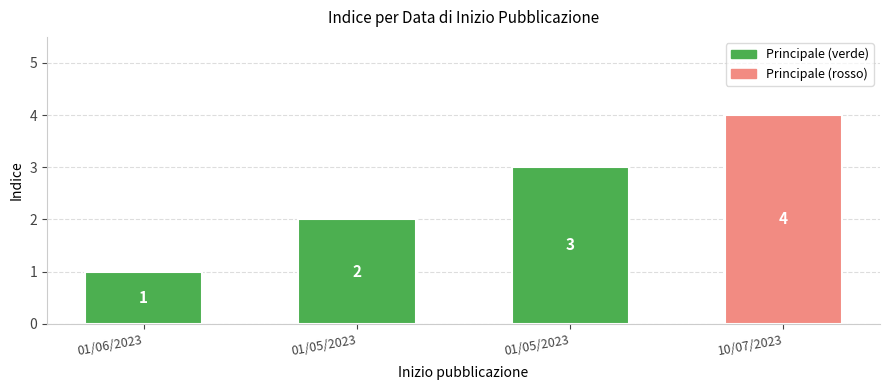

What is the difference between the values at 01/05/2023 and 01/05/2023?

1